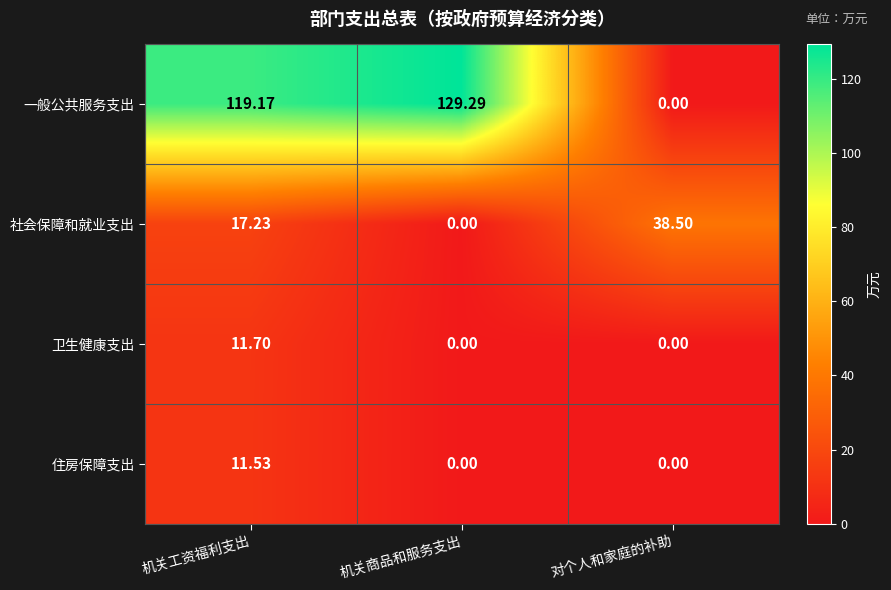

Which series has the largest range (max minus min)?

一般公共服务支出